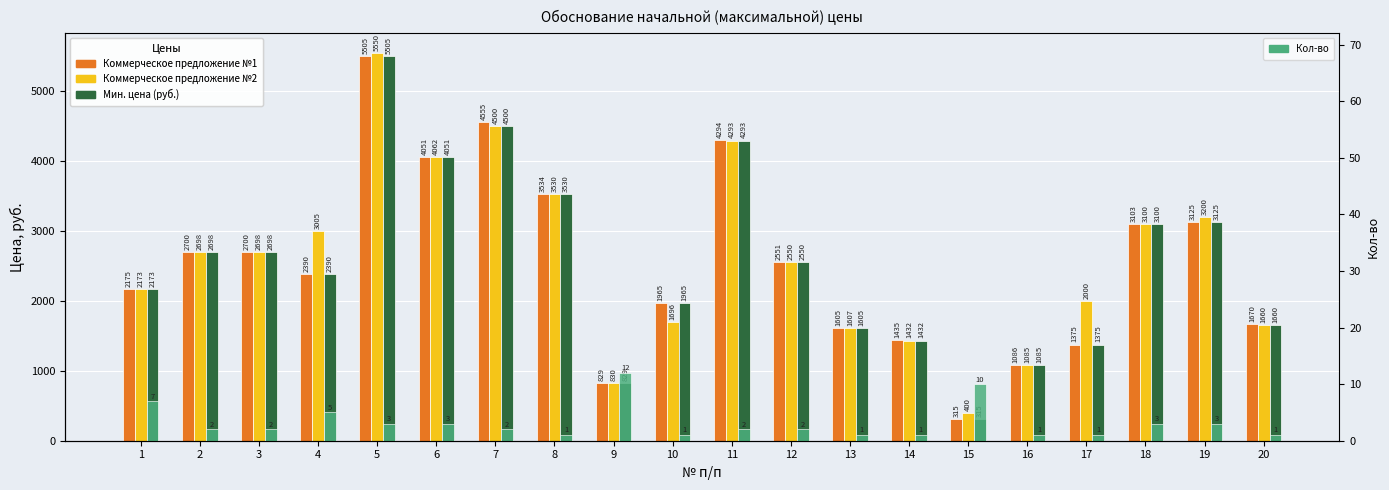

Rank the categories by Коммерческое предложение №1 value from lowest to highest.

15, 9, 16, 17, 14, 13, 20, 10, 1, 4, 12, 2, 3, 18, 19, 8, 6, 11, 7, 5